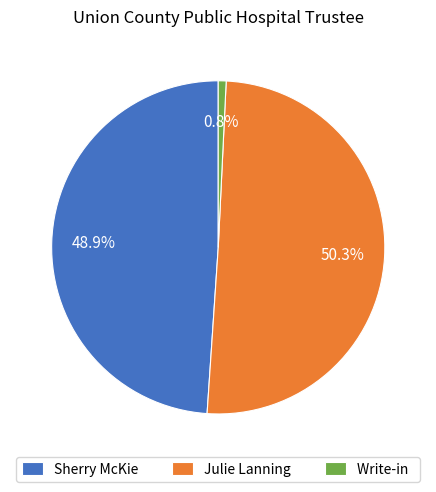

Approximately how many times larger is the value at Julie Lanning compared to Sherry McKie?

1.0